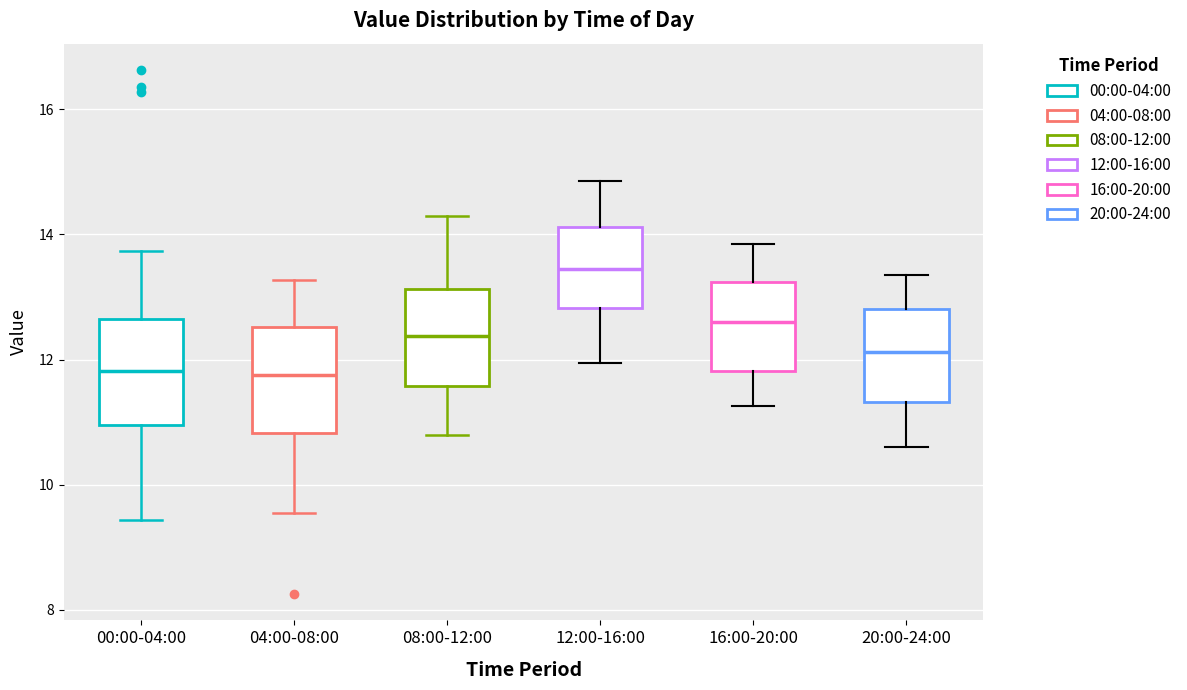

Reading left to right, read every box against the y-axis: the position of its median line, the range the box covers, and the ends of its whiskers. The values are not printed on the chart, so give them approximately, as read against the axis.

00:00-04:00: median 11.8, box 11.0 to 12.6, whiskers 9.4 to 13.8
04:00-08:00: median 11.8, box 10.8 to 12.6, whiskers 9.6 to 13.2
08:00-12:00: median 12.4, box 11.6 to 13.2, whiskers 10.8 to 14.4
12:00-16:00: median 13.4, box 12.8 to 14.2, whiskers 12.0 to 14.8
16:00-20:00: median 12.6, box 11.8 to 13.2, whiskers 11.2 to 13.8
20:00-24:00: median 12.2, box 11.4 to 12.8, whiskers 10.6 to 13.4